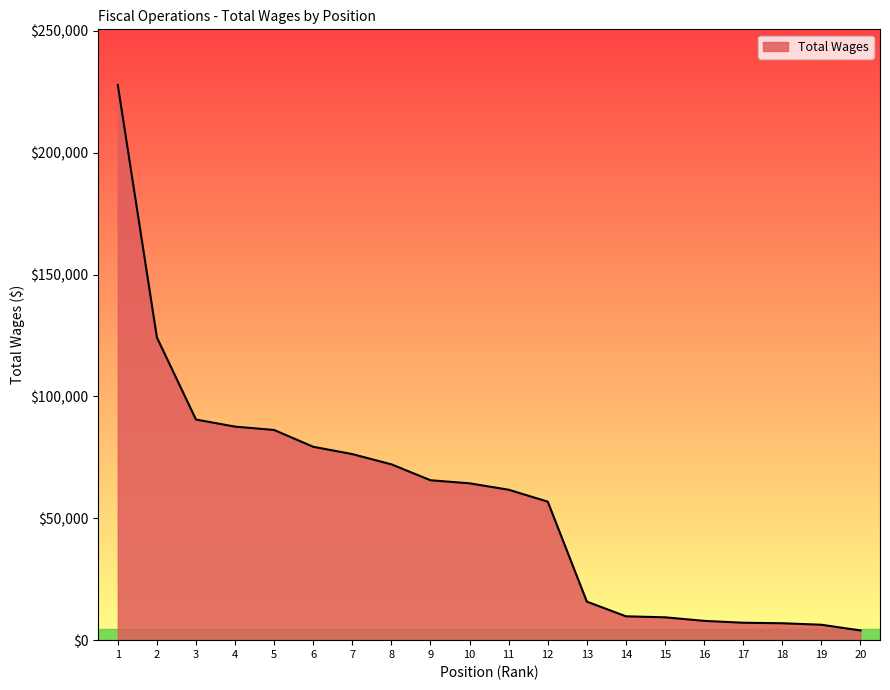

What is the difference between the maximum and minimum values?

223857